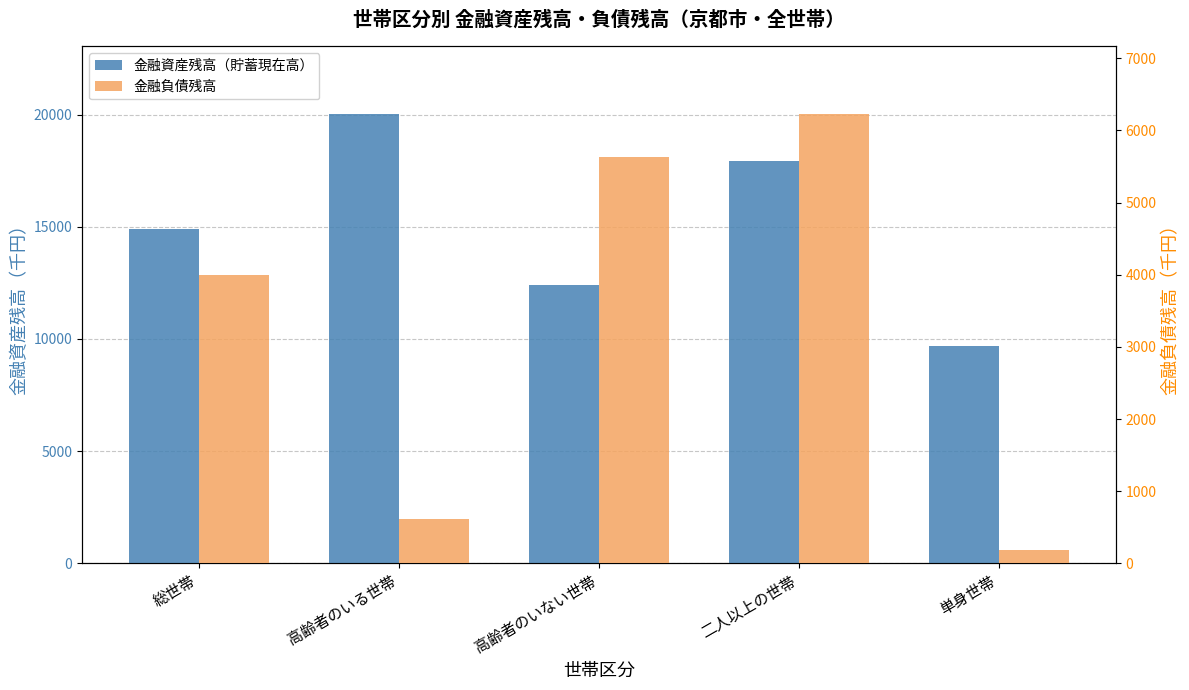

Where does the 金融負債残高 series first go above 3994?

高齢者のいない世帯